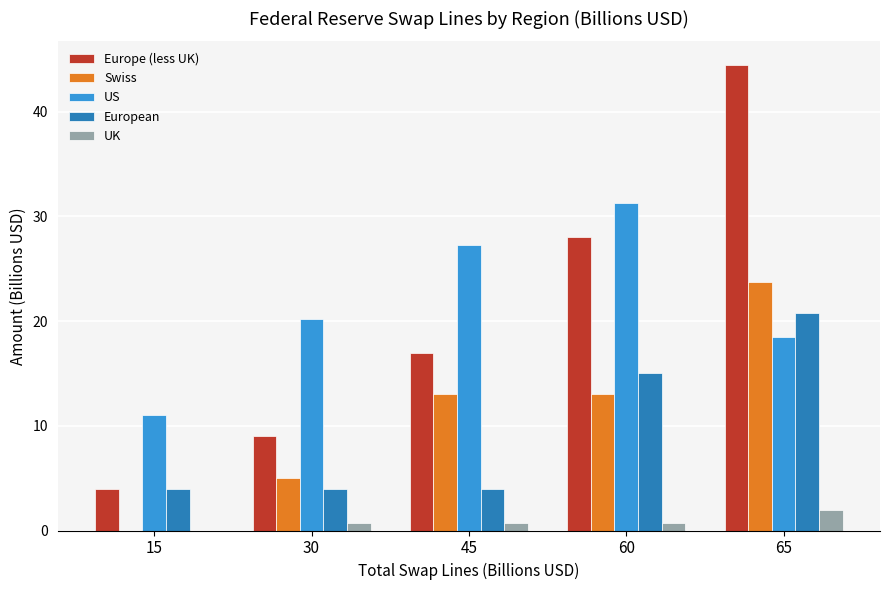

Which category has the highest value in the UK series?

65